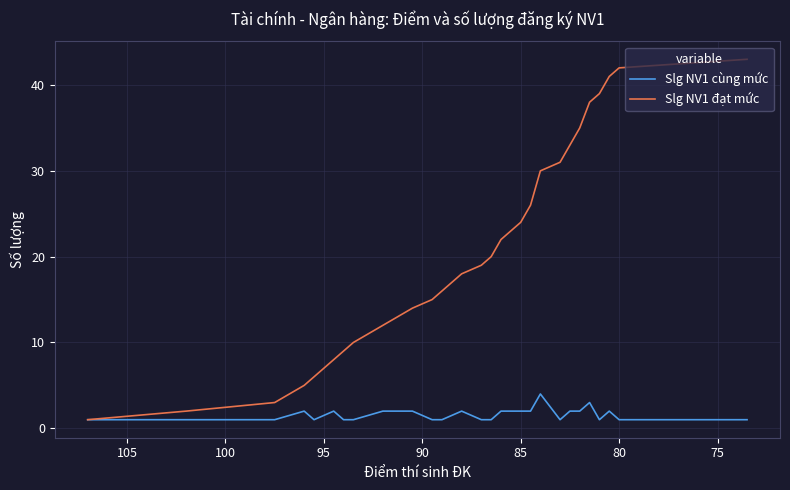

What is the difference between the maximum and minimum values in the Slg NV1 đạt mức series?

42